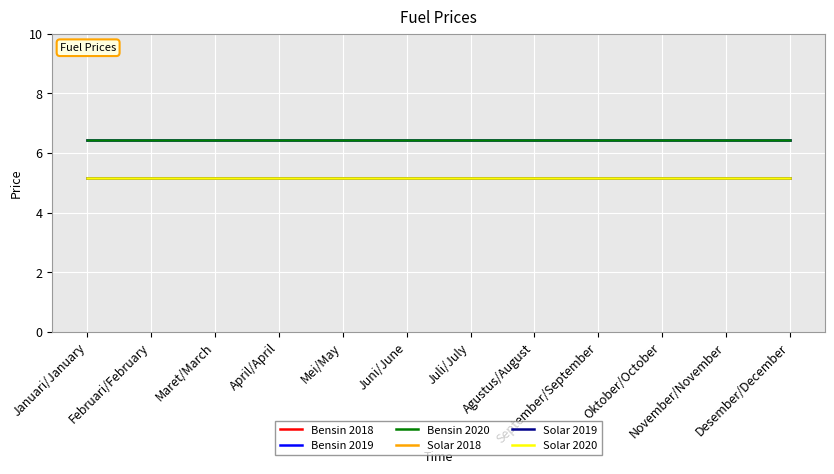

Reading left to right, transcribe all the data shown in this chart.

Bensin 2018: 6.5	6.5	6.5	6.5	6.5	6.5	6.5	6.5	6.5	6.5	6.5	6.5
Bensin 2019: 6.5	6.5	6.5	6.5	6.5	6.5	6.5	6.5	6.5	6.5	6.5	6.5
Bensin 2020: 6.5	6.5	6.5	6.5	6.5	6.5	6.5	6.5	6.5	6.5	6.5	6.5
Solar 2018: 5.2	5.2	5.2	5.2	5.2	5.2	5.2	5.2	5.2	5.2	5.2	5.2
Solar 2019: 5.2	5.2	5.2	5.2	5.2	5.2	5.2	5.2	5.2	5.2	5.2	5.2
Solar 2020: 5.2	5.2	5.2	5.2	5.2	5.2	5.2	5.2	5.2	5.2	5.2	5.2